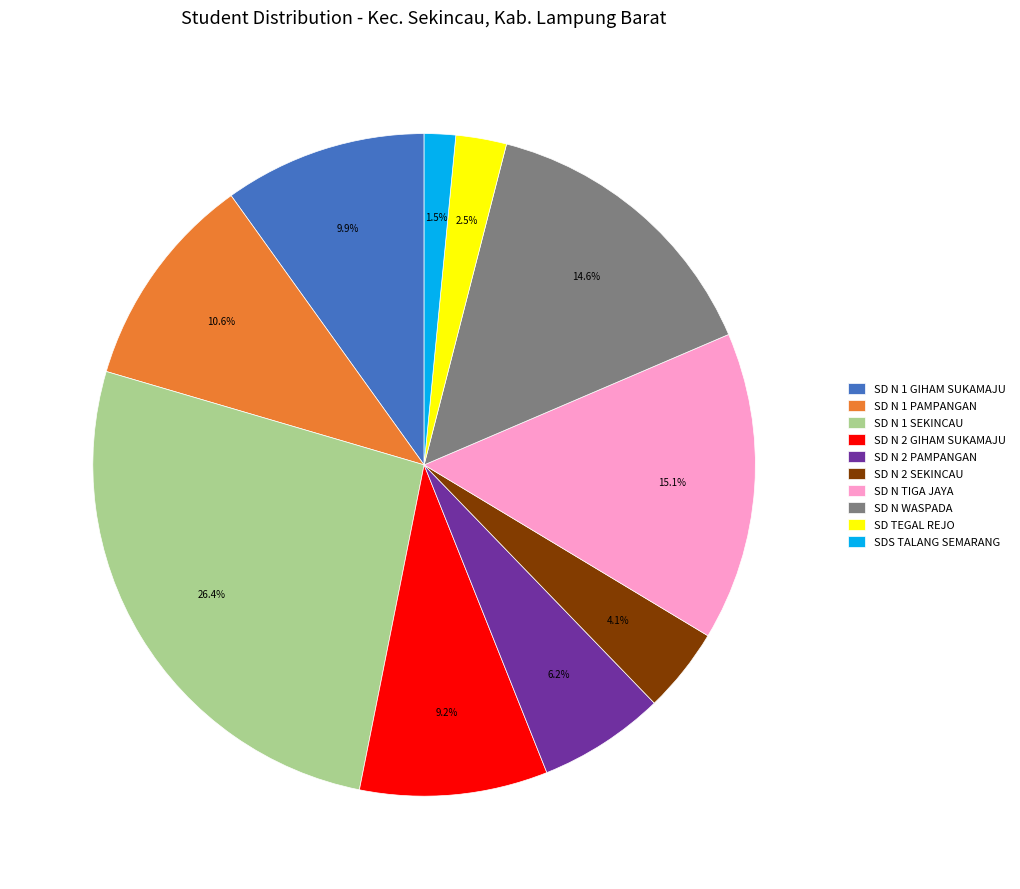

Which slice is the largest?

SD N 1 SEKINCAU